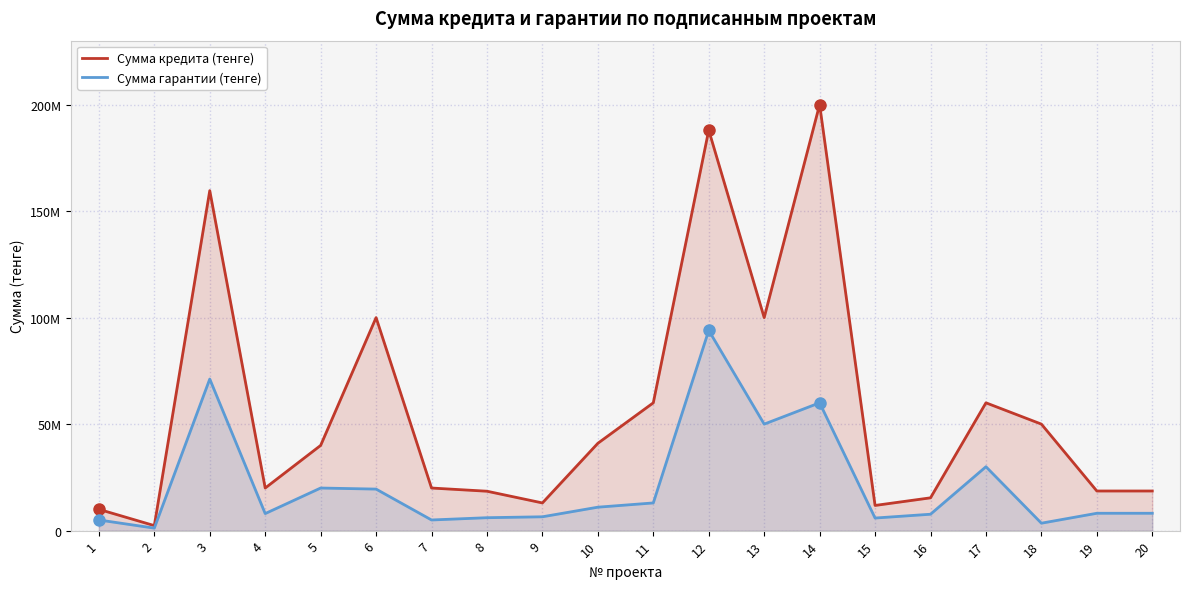

What is the value of the Сумма кредита (тенге) point at the 15th from the left?

11818660